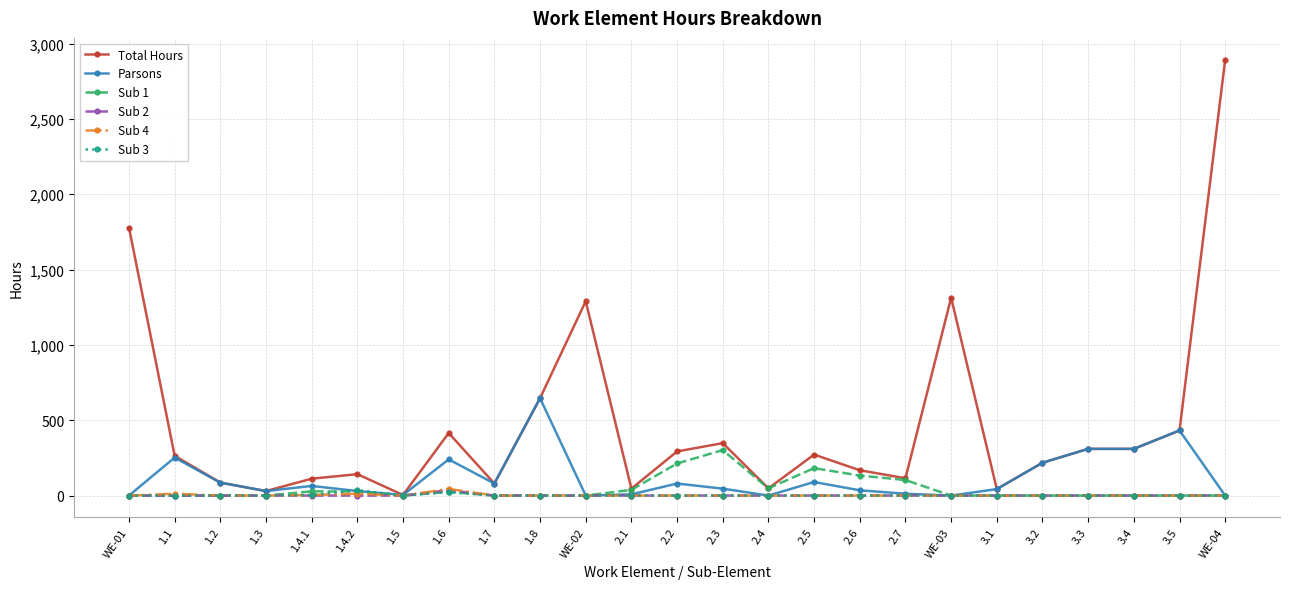

What is the difference between the Sub 1 values at 1.6 and 2.1?

14